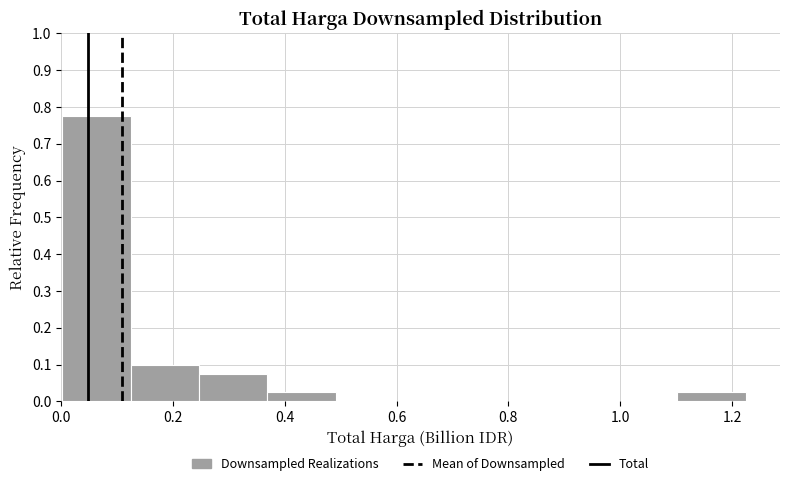

Reading left to right, list every bar in this chart as the range it spans on the x-axis followed by its height. Neither the bar edges nor the heights are printed on the chart, so give them approximately, as read against the axes.

0.00 to 0.12: 0.78
0.12 to 0.24: 0.10
0.24 to 0.36: 0.08
0.36 to 0.50: 0.03
0.50 to 0.62: 0
0.62 to 0.74: 0
0.74 to 0.86: 0
0.86 to 0.98: 0
0.98 to 1.10: 0
1.10 to 1.22: 0.03